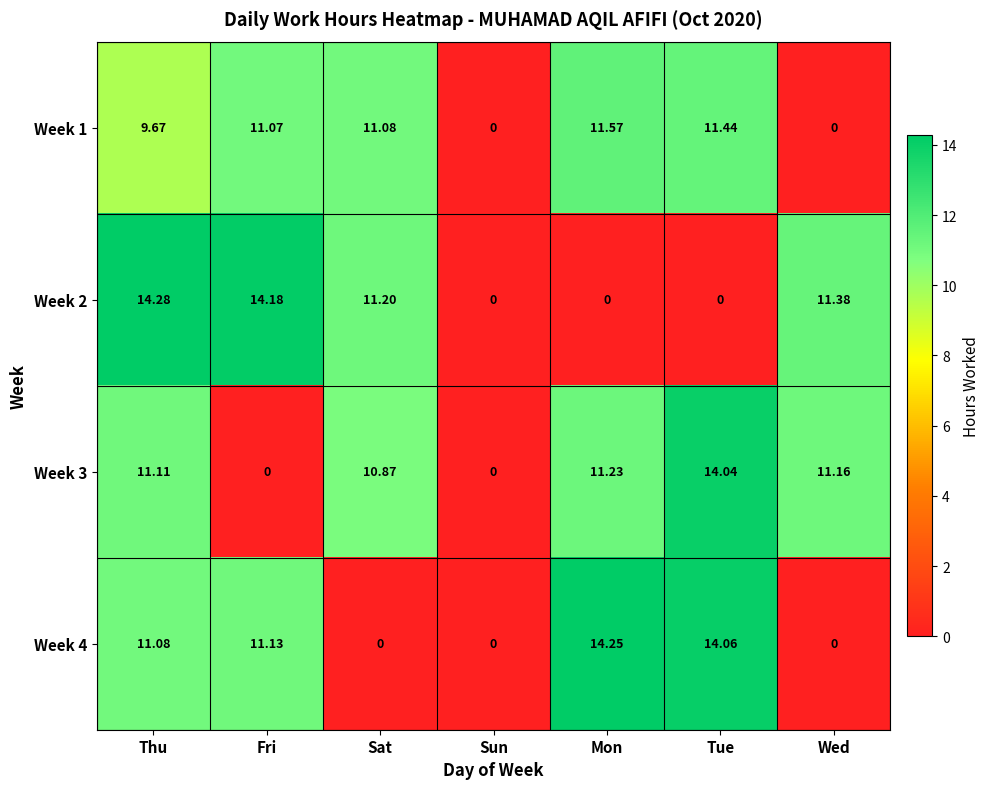

What is the spread (max minus min) of values at Thu?

4.6